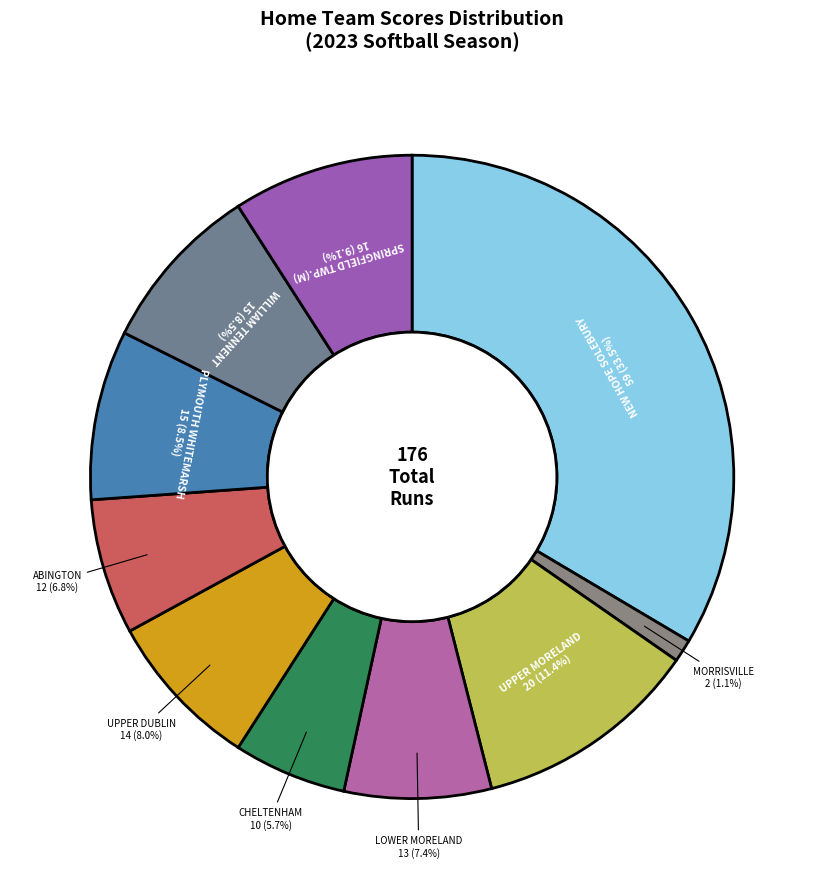

Is there any slice that represents more than half of the pie?

No